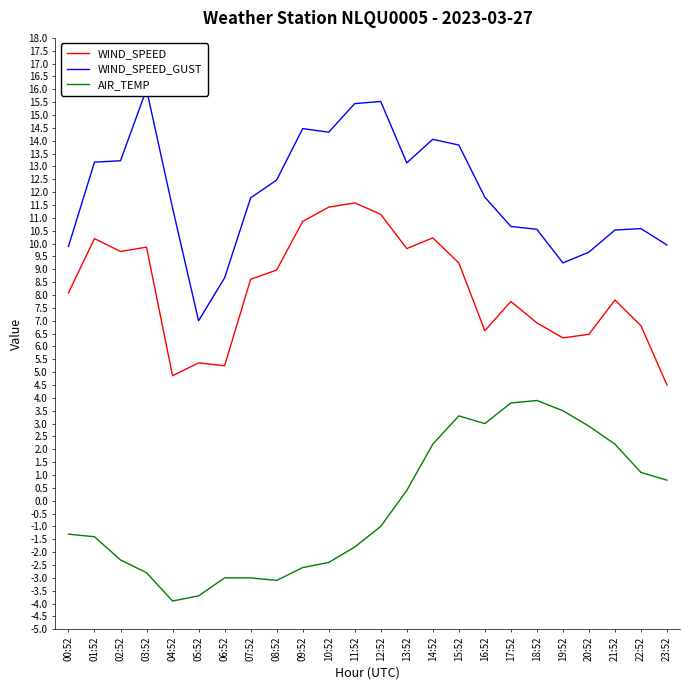

Which series has the largest total across all categories?

WIND_SPEED_GUST